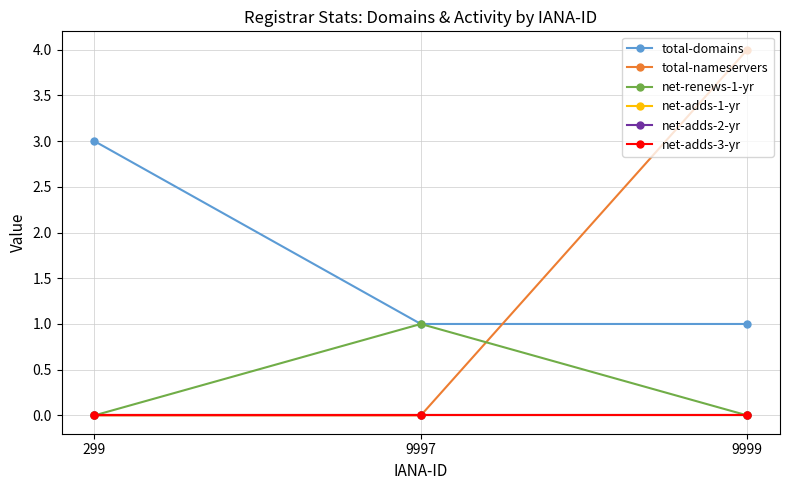

Is it true that total-nameservers equals 6 at 9999?

False